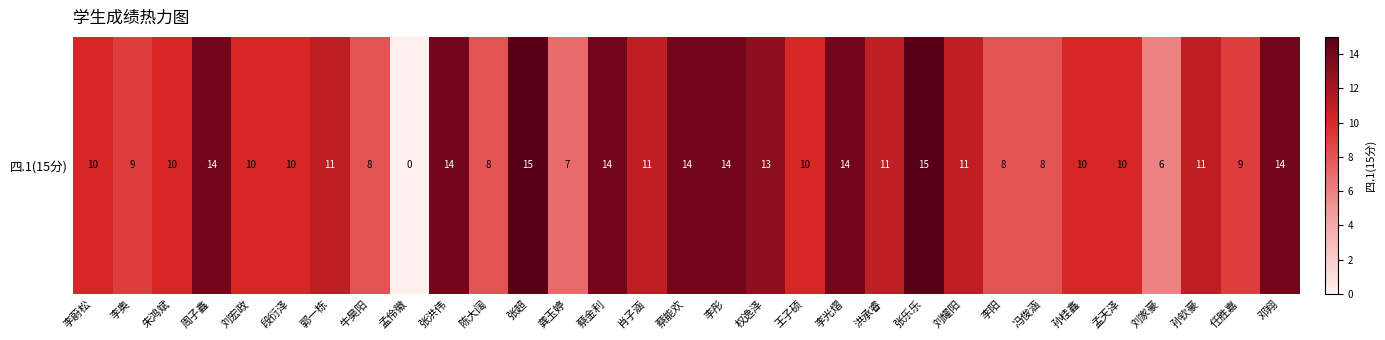

Reading left to right, extract all data points from this chart.

李蔚松=10	李奥=9	朱鸿斌=10	周子鑫=14	刘宏政=10	段衍泽=10	郭一栋=11	牛昊阳=8	孟伶徽=0	张洪伟=14	陈大阔=8	张超=15	龚玉婷=7	蔡金利=14	肖子涵=11	蔡能欢=14	李彤=14	权逸泽=13	王子硕=10	李光熠=14	洪承睿=11	张乐乐=15	刘耀阳=11	李阳=8	冯俊涵=8	孙桂鑫=10	孟天泽=10	刘家豪=6	孙钦豪=11	任胜嘉=9	邓翔=14